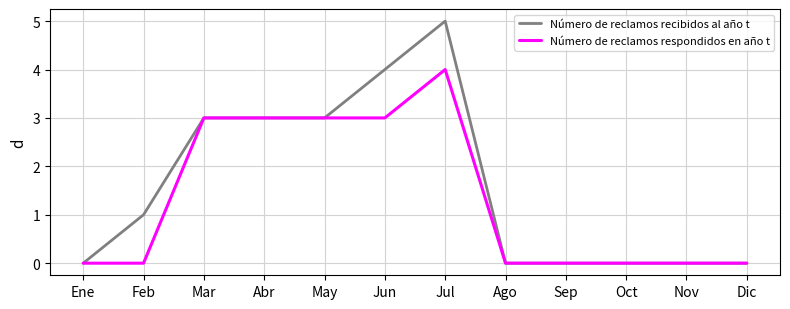

What is the difference between the second highest and second lowest values in the Número de reclamos respondidos en año t series?

3